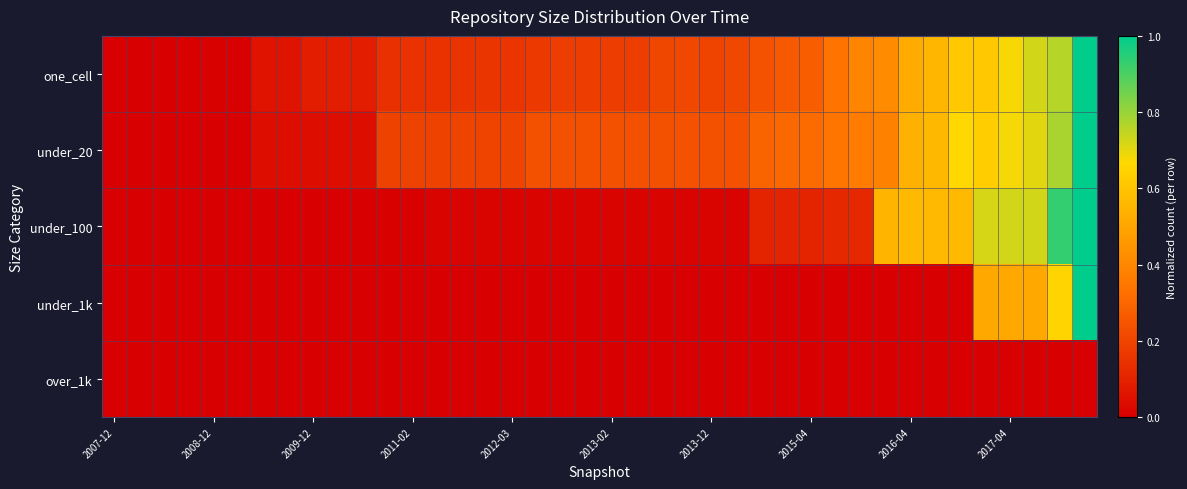

List the series in order of their peak value, highest first.

one_cell, under_20, under_100, under_1k, over_1k